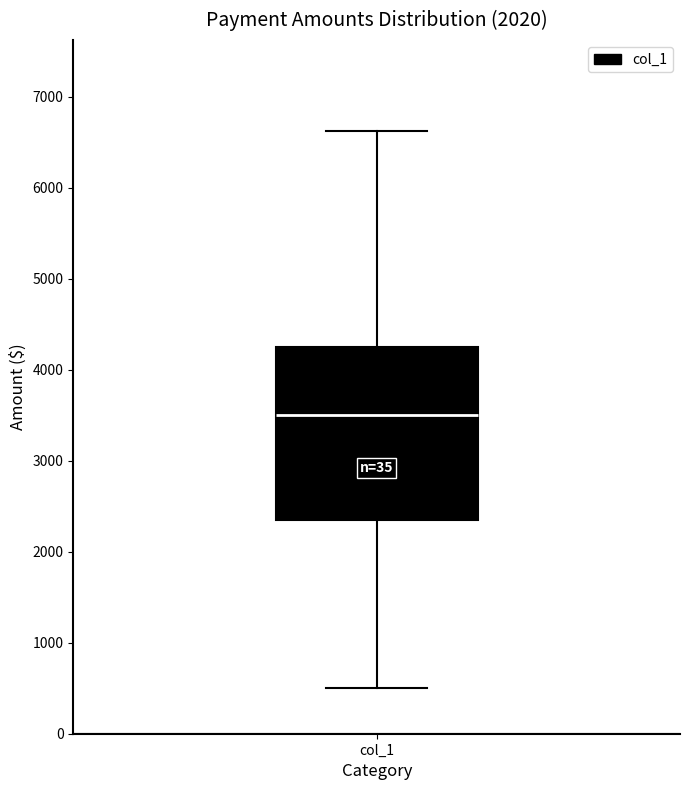

Read this box plot against the y-axis: the position of the median line, the range covered by the box, and the ends of both whiskers. The values are not printed on the chart, so give them approximately, as read against the axis.

median 3500, box 2400 to 4300, whiskers 500 to 6600